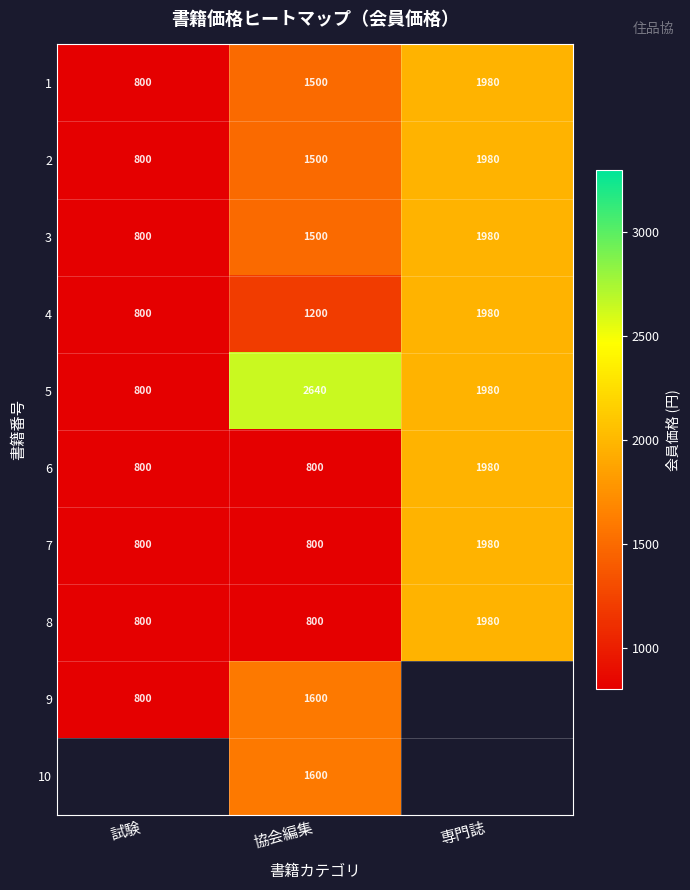

What is the average value of the 3 series?

1427